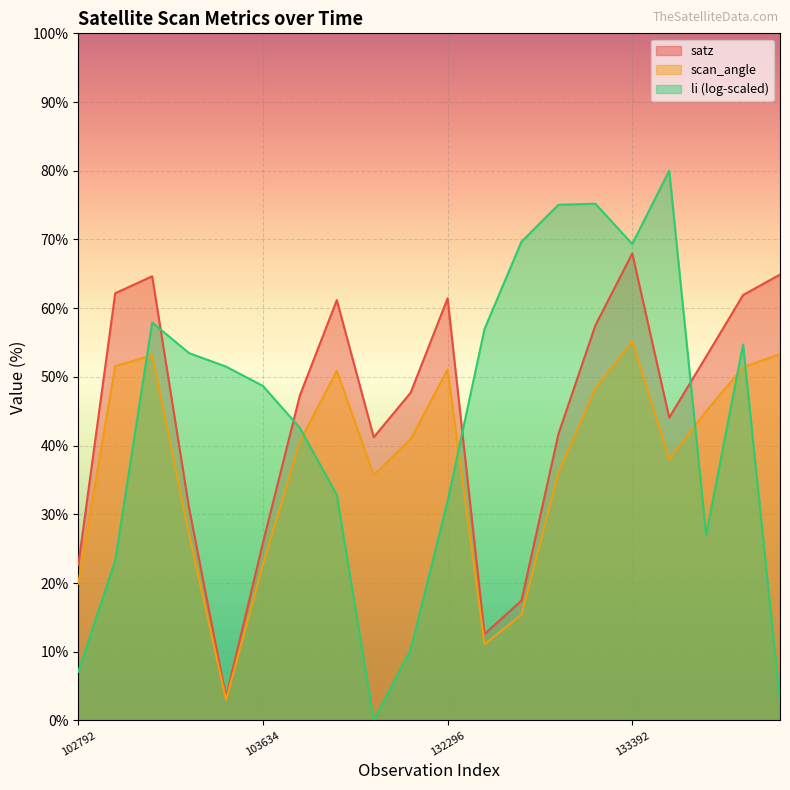

At how many categories does at least one series exceed 64?

7